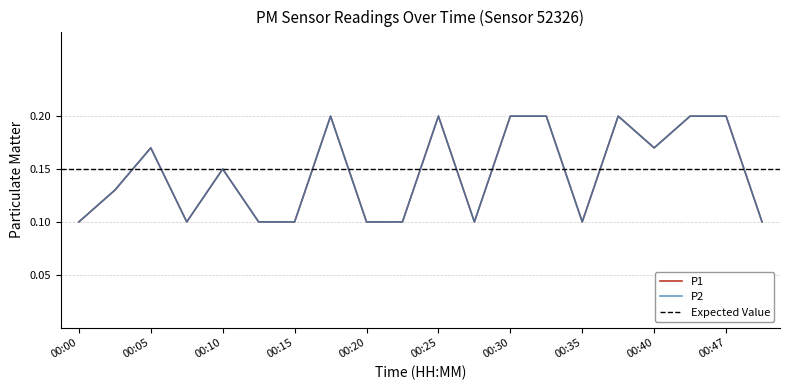

Which series changed the most between 00:03 and 00:18?

P1